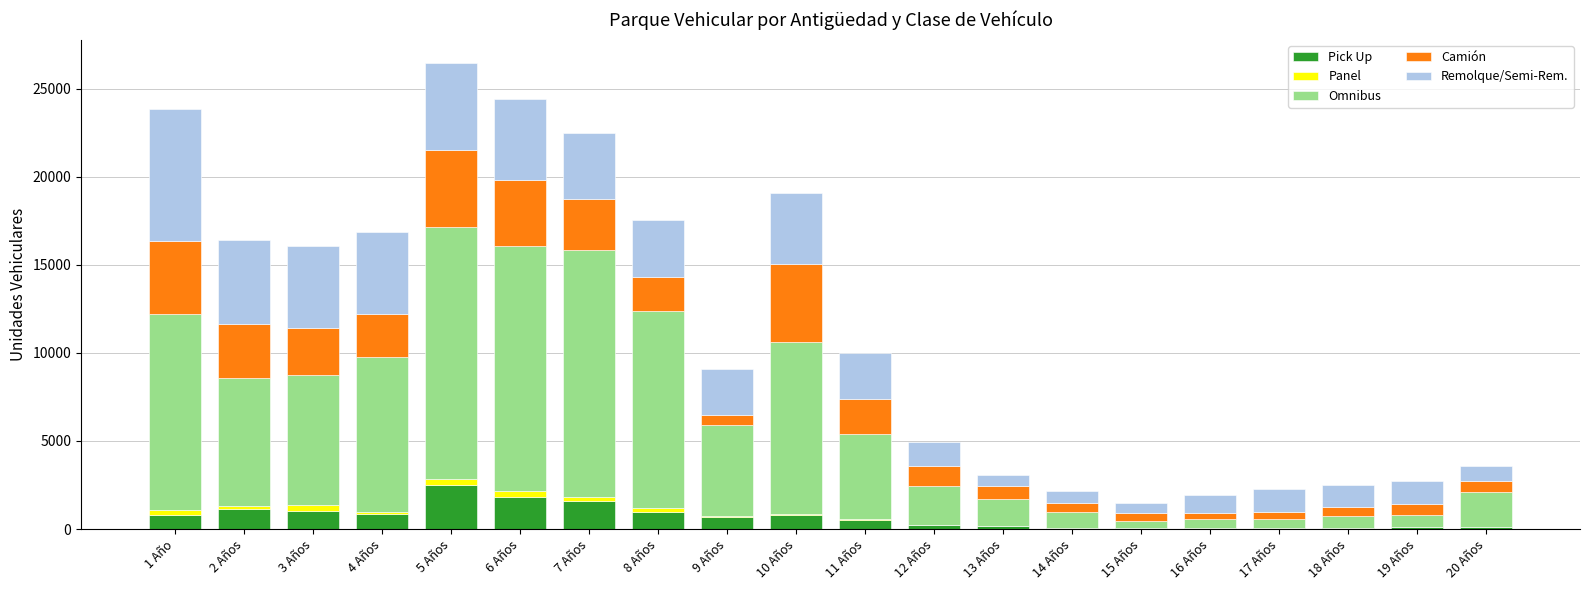

What is the highest value of the Pick Up series?

2475